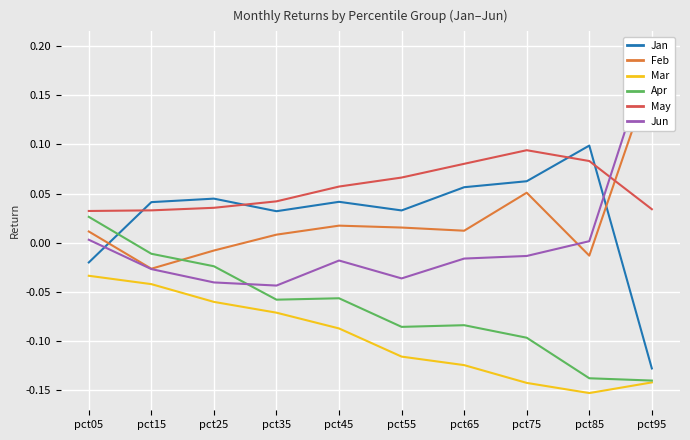

Where is Jan nearest to the value 0?

pct05